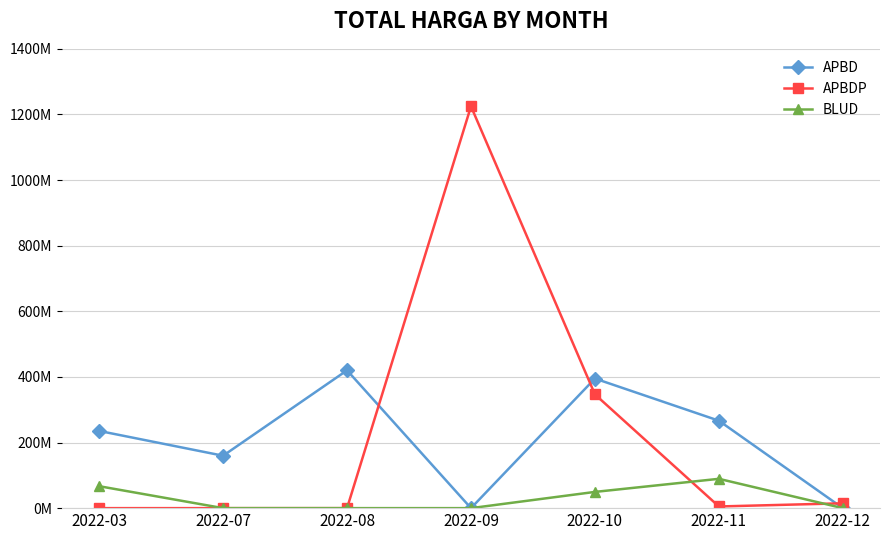

What are all the series names shown in the legend?

APBD, APBDP, BLUD